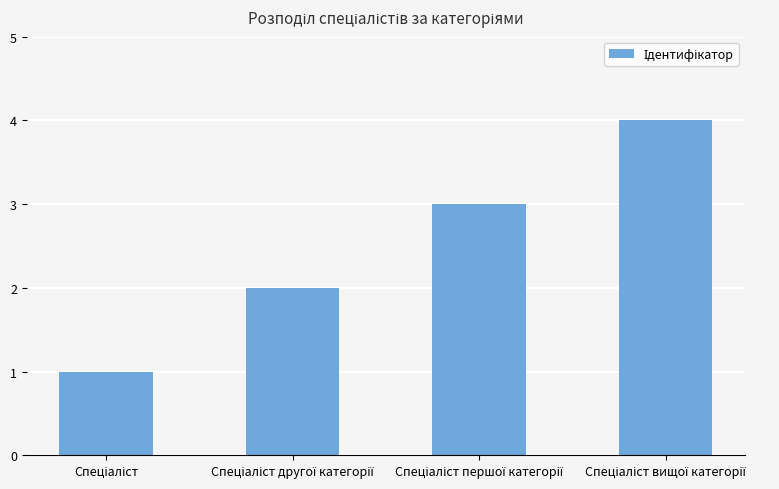

How many distinct data groups are displayed?

1